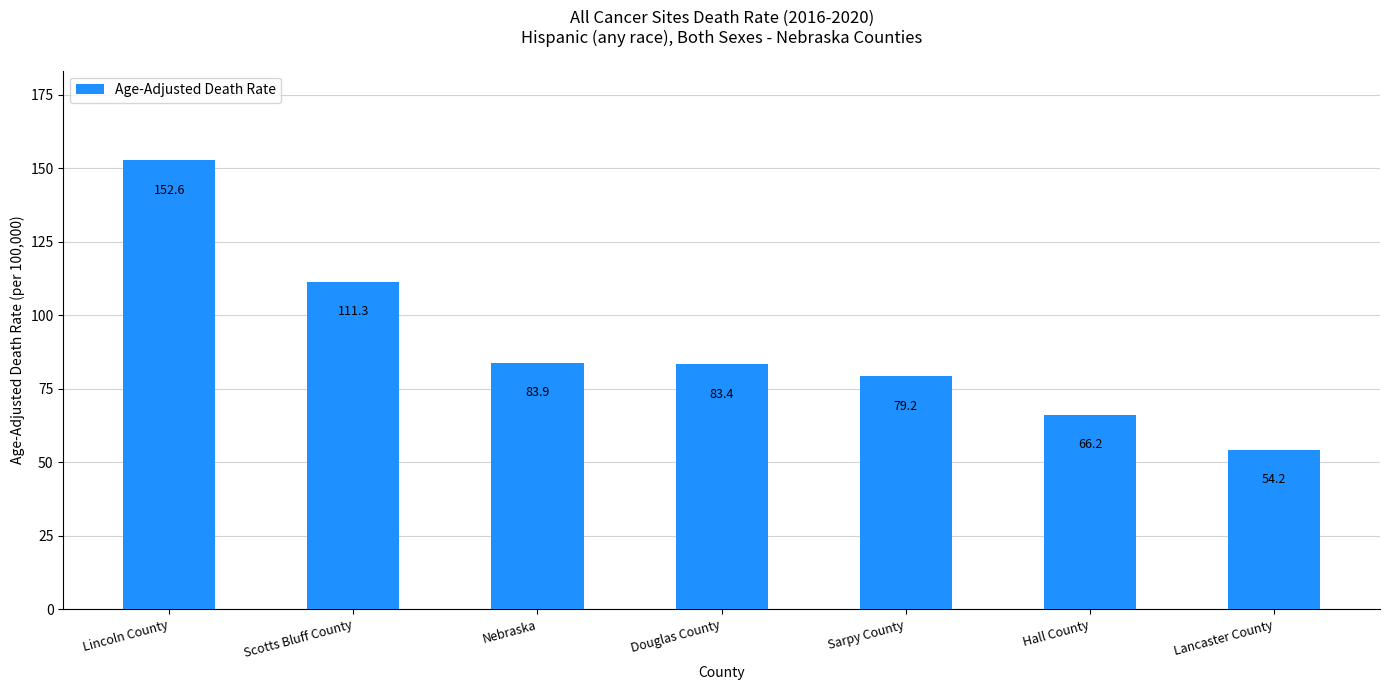

Rank the categories by value from highest to lowest.

Lincoln County, Scotts Bluff County, Nebraska, Douglas County, Sarpy County, Hall County, Lancaster County